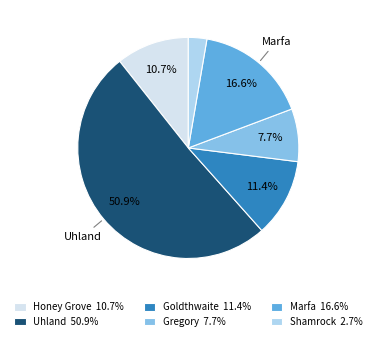

What is the ratio of the value at Marfa to the value at Honey Grove?

1.6